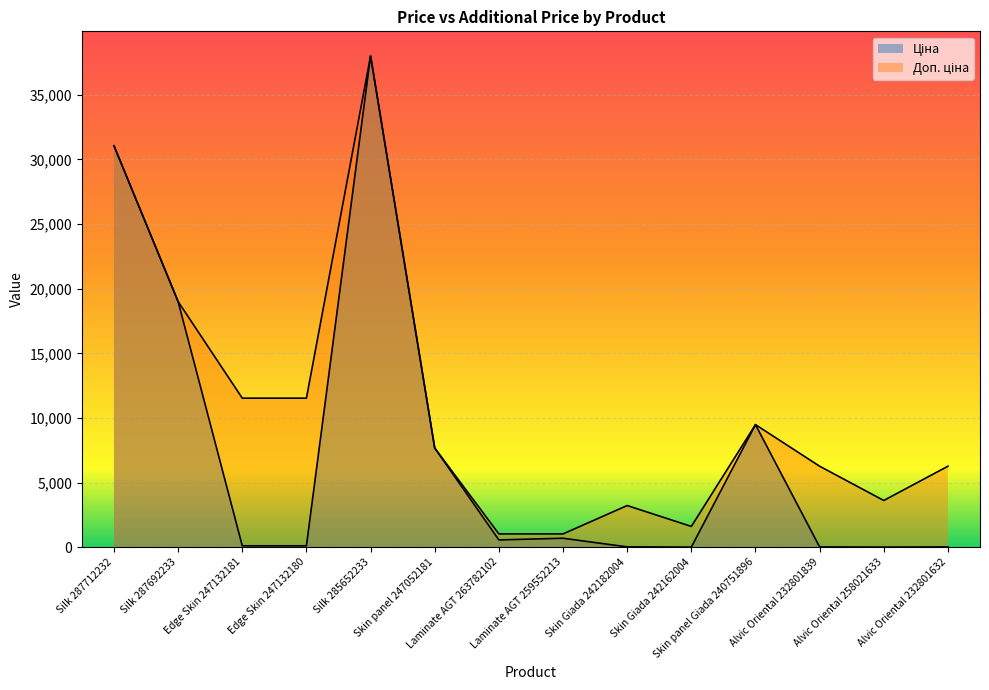

True or false: Доп. ціна and Ціна intersect in this chart.

False